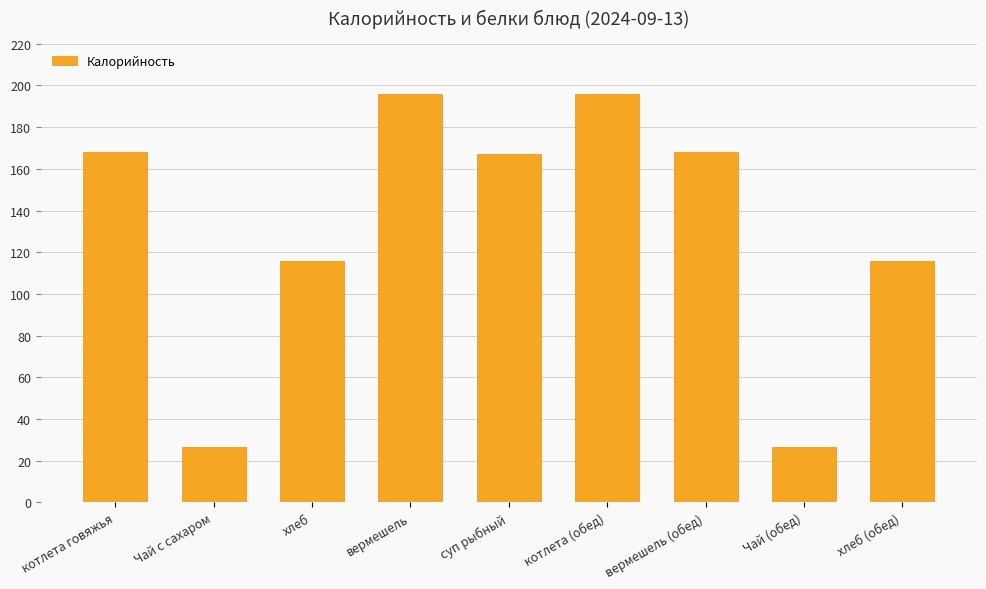

Count the number of categories in the chart.

9